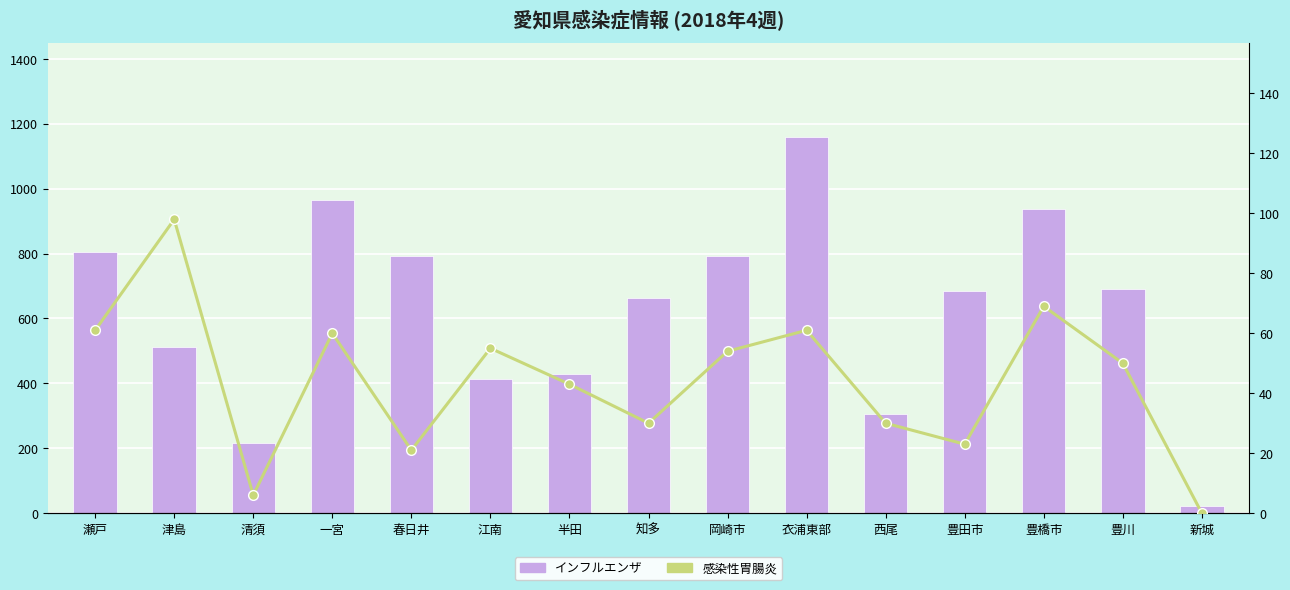

Where does the 感染性胃腸炎 series first go above 50?

瀬戸